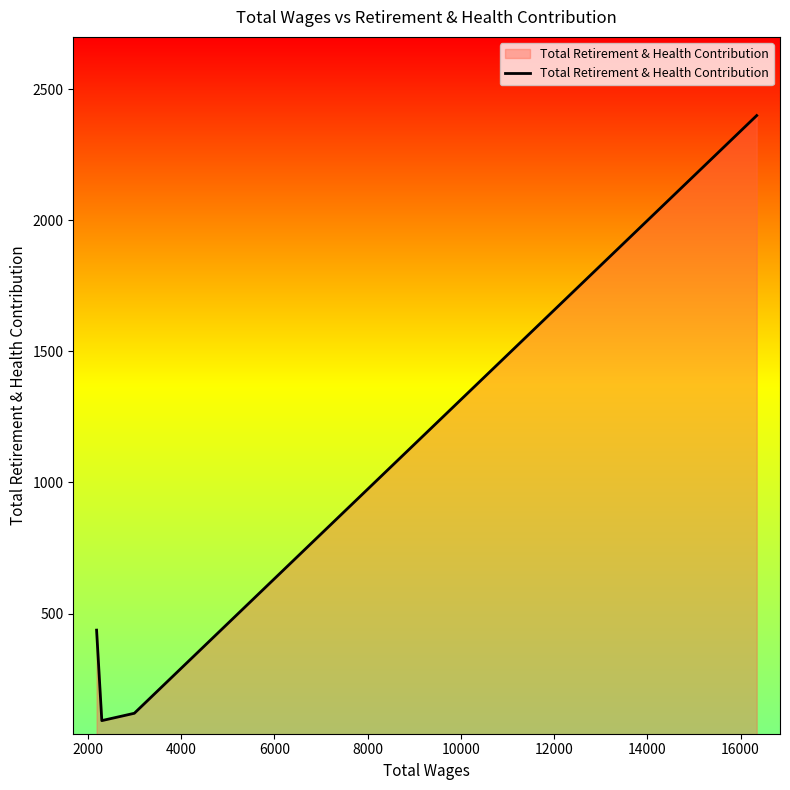

What is the difference between the maximum and minimum values?

2307